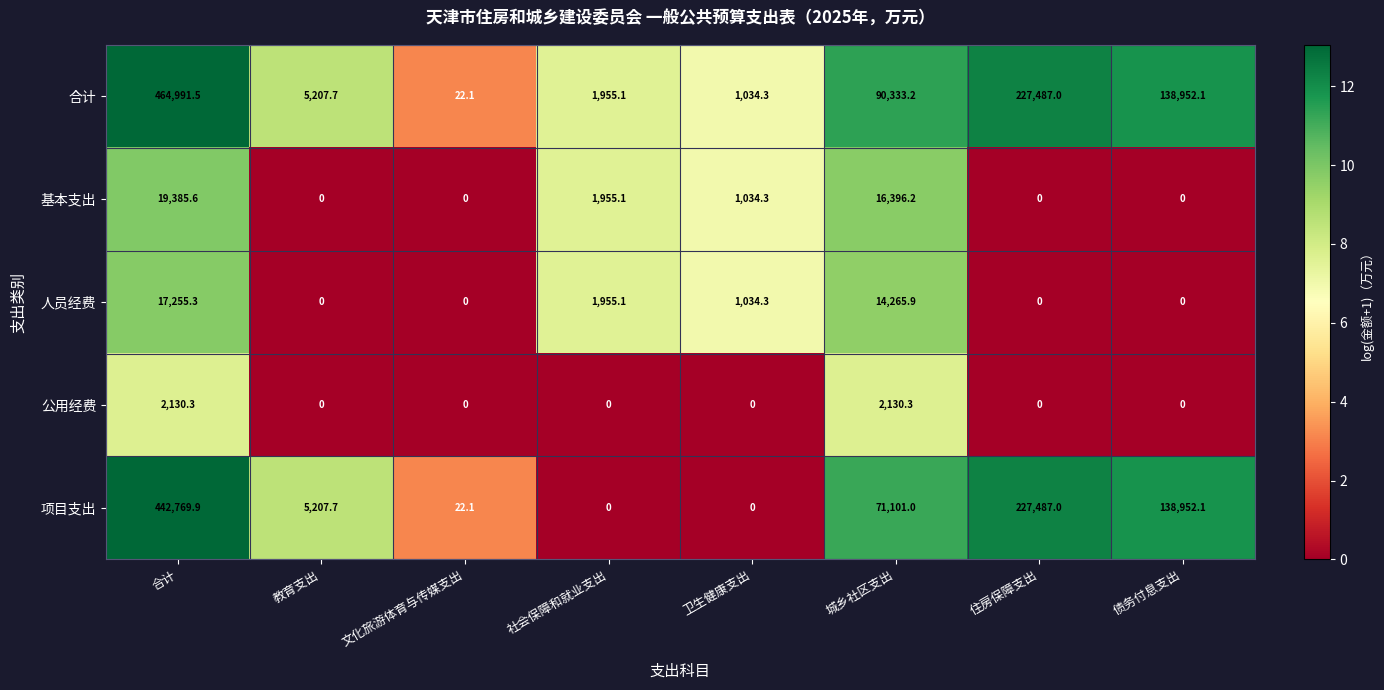

True or false: 合计 has a value of 338458.1 at 住房保障支出.

False